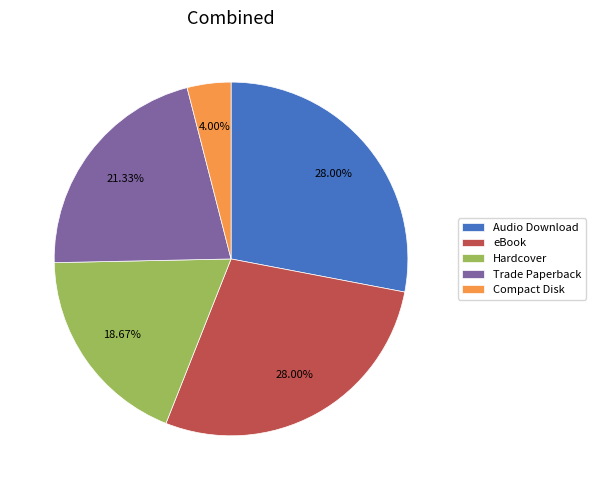

What is the smallest slice in the pie chart?

Compact Disk